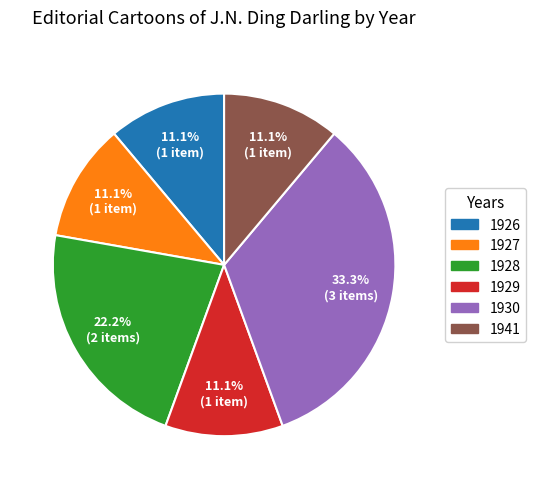

Is it true that 1927 is 11% of the pie?

True